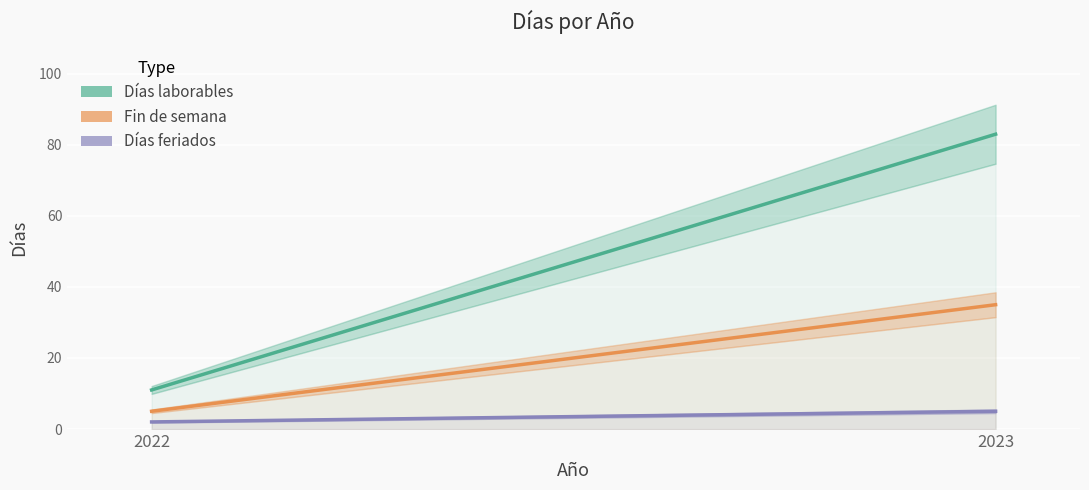

How many values in the Fin de semana series are below 35?

1